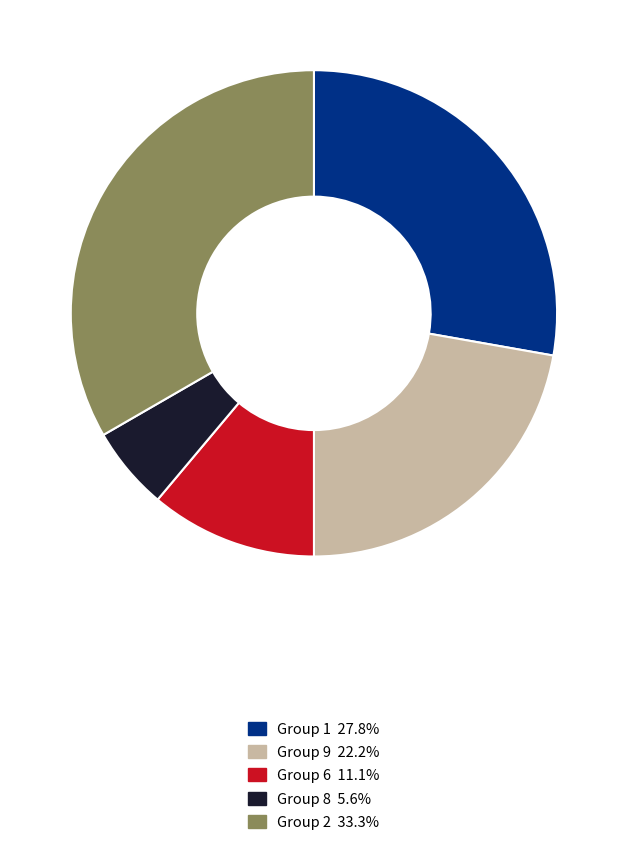

Approximately how many times larger is the value at Group 6 11.1% compared to Group 1 27.8%?

0.4